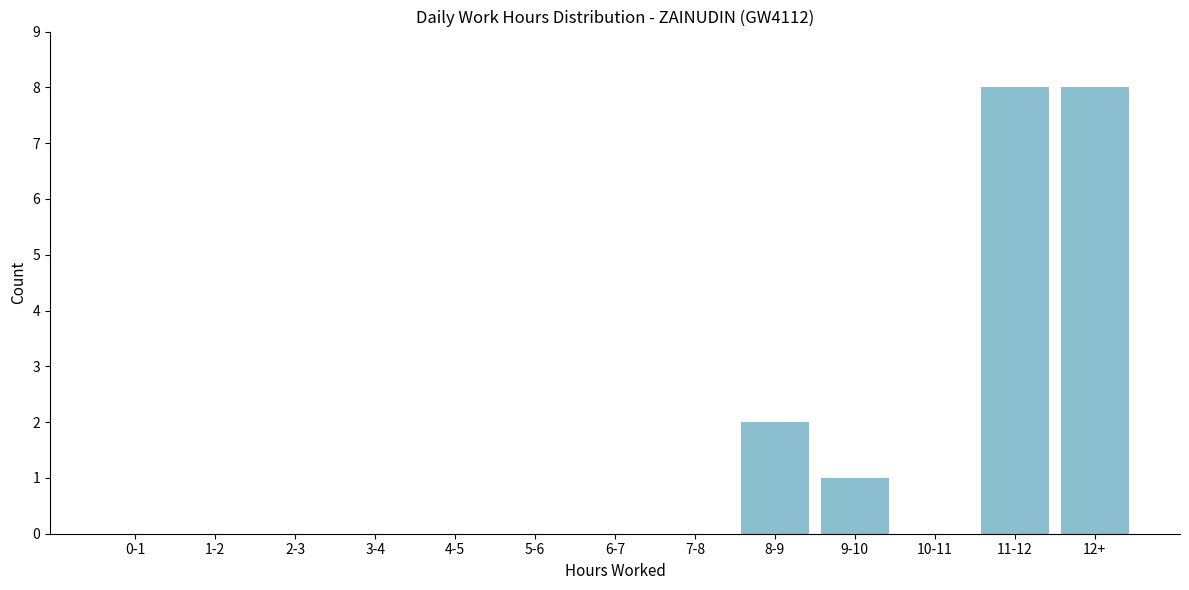

Reading left to right, transcribe all the data shown in this chart.

0-1=0	1-2=0	2-3=0	3-4=0	4-5=0	5-6=0	6-7=0	7-8=0	8-9=2	9-10=1	10-11=0	11-12=8	12+=8